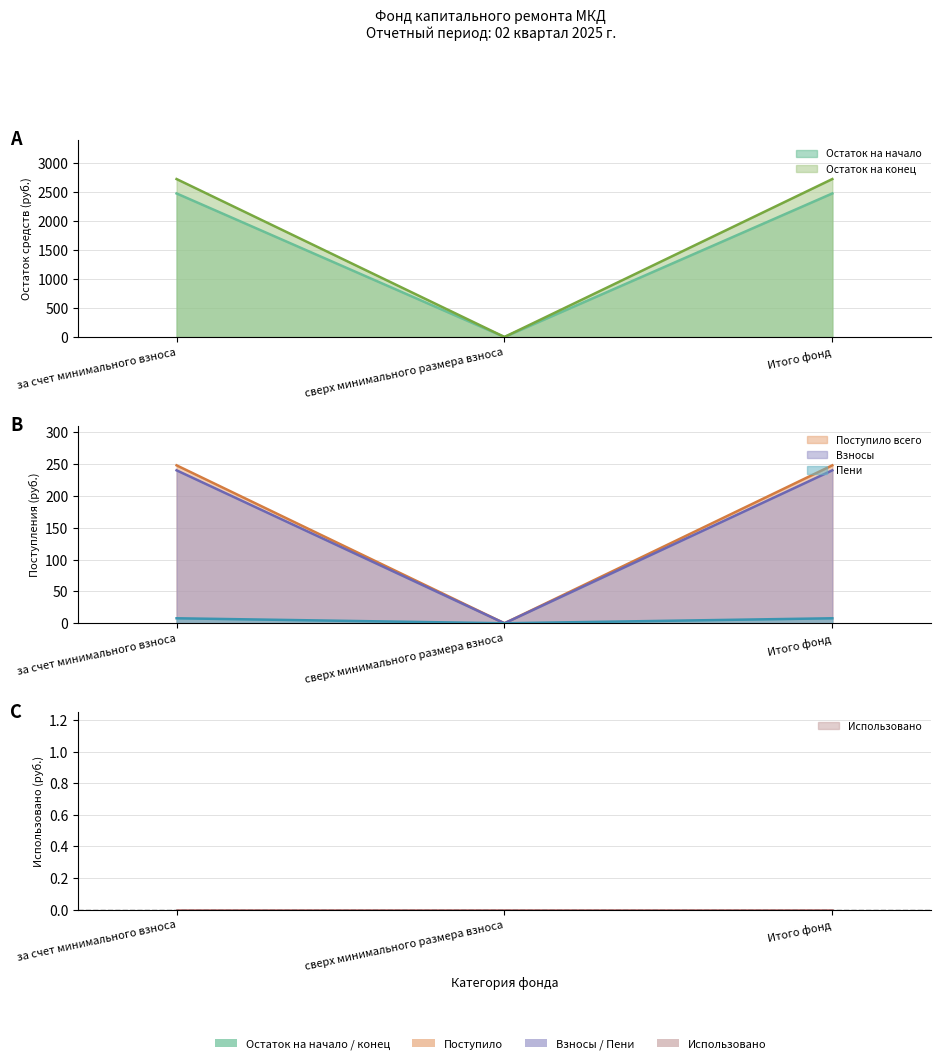

Which series changed the most between сверх минимального размера взноса and Итого фонд?

Пени